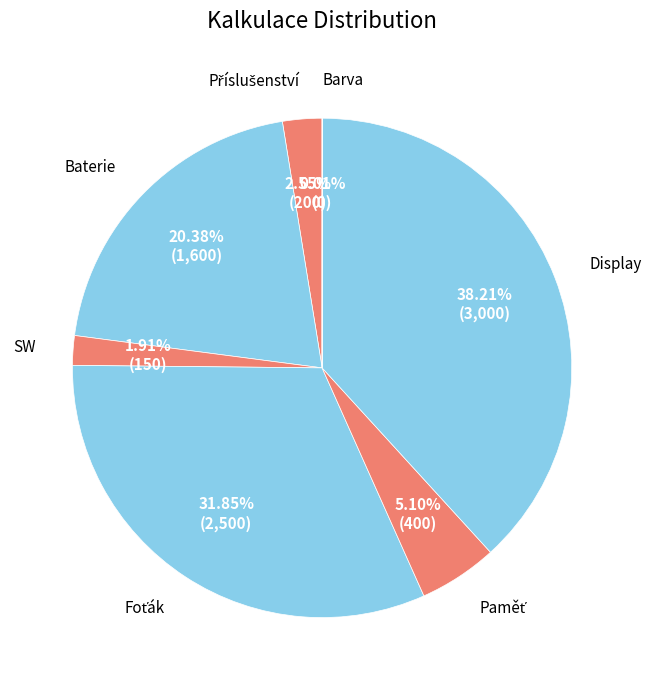

What is the largest slice in the pie chart?

Display